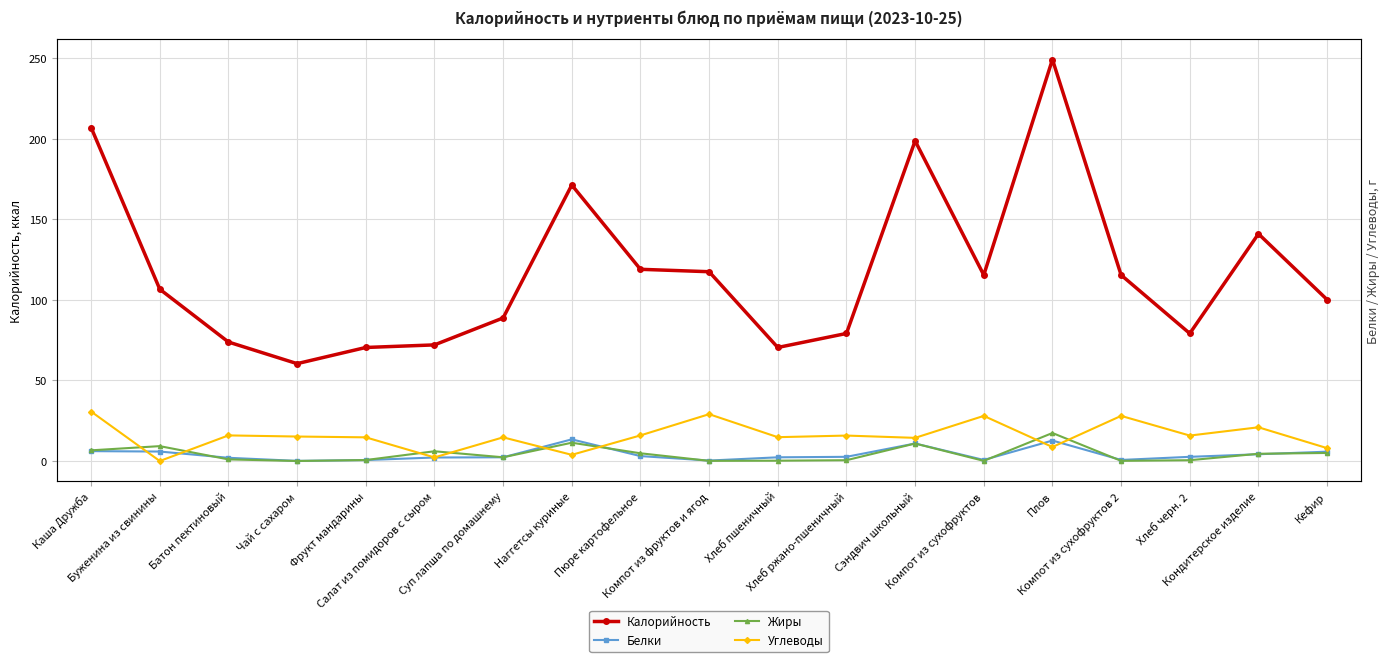

What is the spread (max minus min) of values at Компот из фруктов и ягод?

117.4